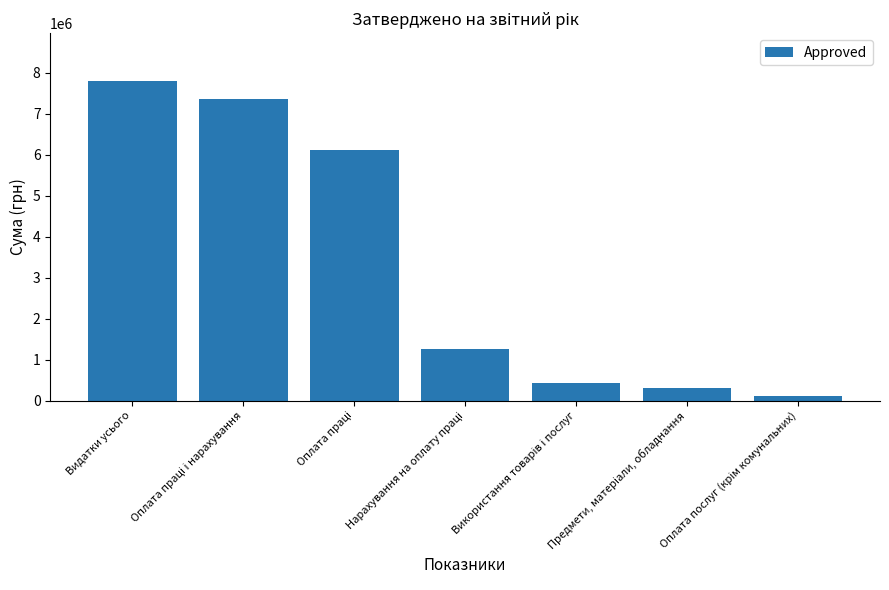

What is the label of the 1st bar from the left?

Видатки усього